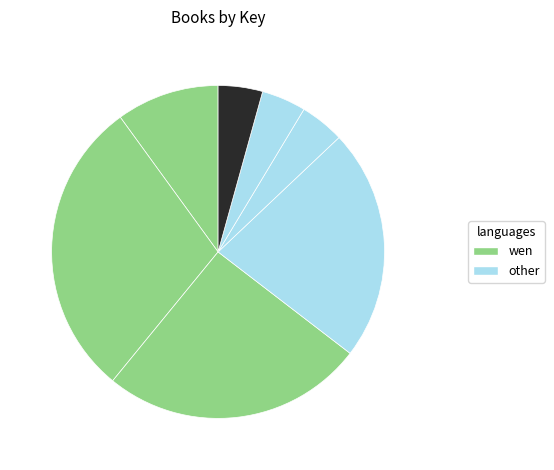

What is the smallest slice in the pie chart?

Blood Red Road